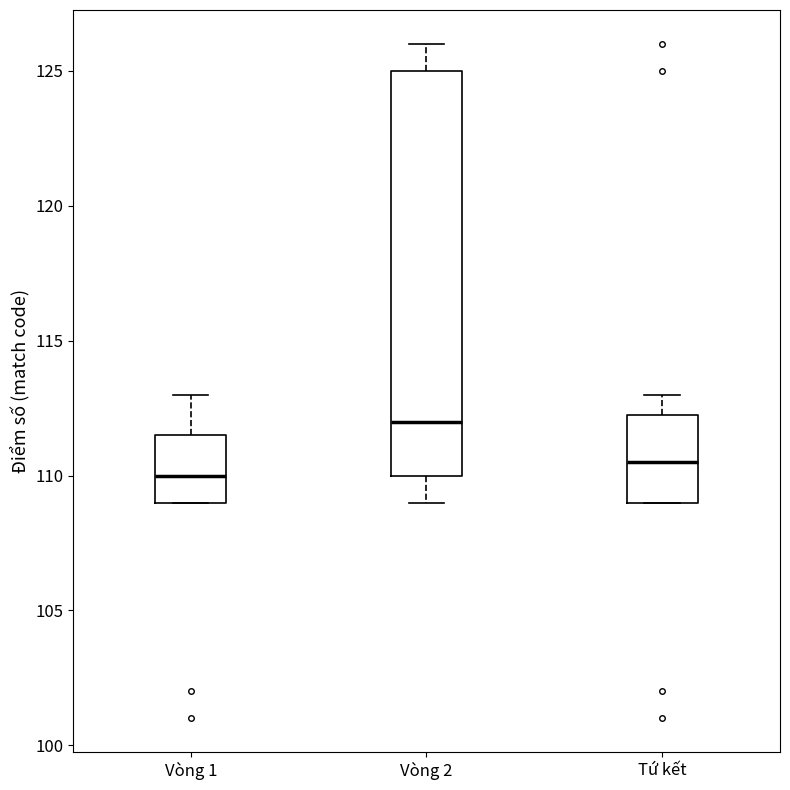

Where is the lower edge of the box for Vòng 1 on the y-axis? The values are not printed on the chart, so give them approximately, as read against the axis.

109.0